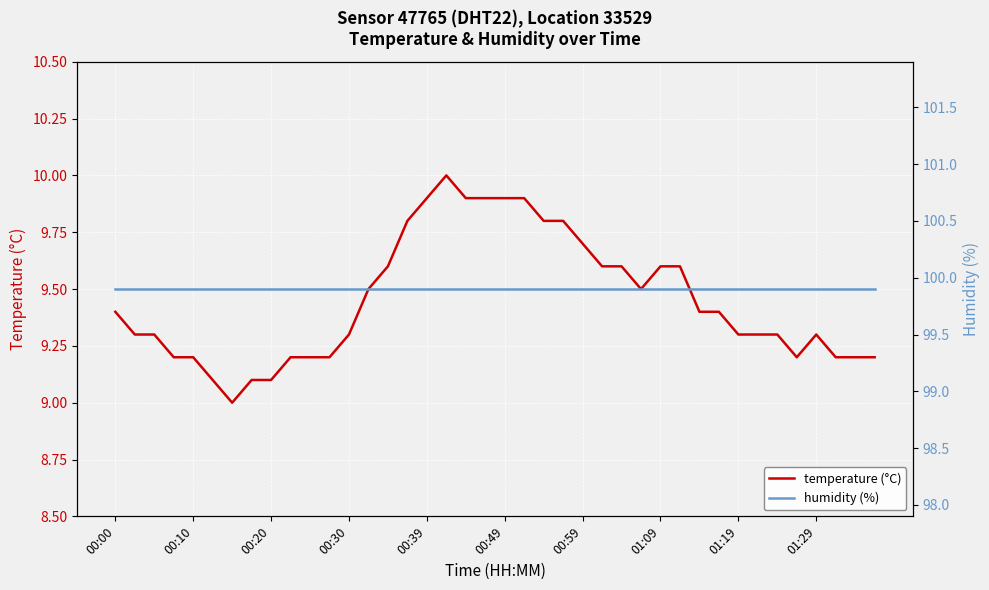

What is the highest value of the humidity (%) series?

99.9